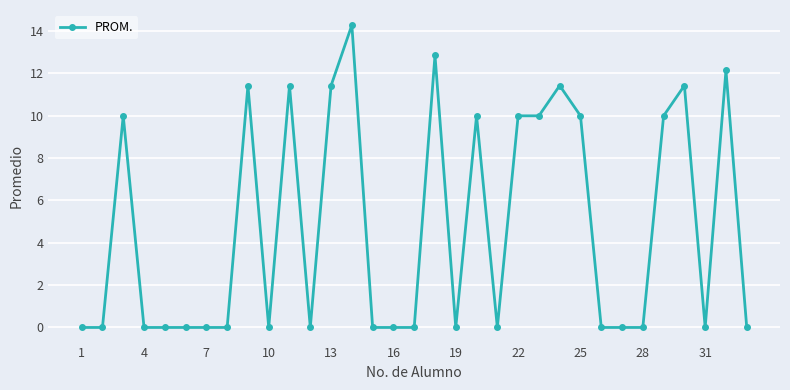

What is the value of the 20th point from the left?

10.0